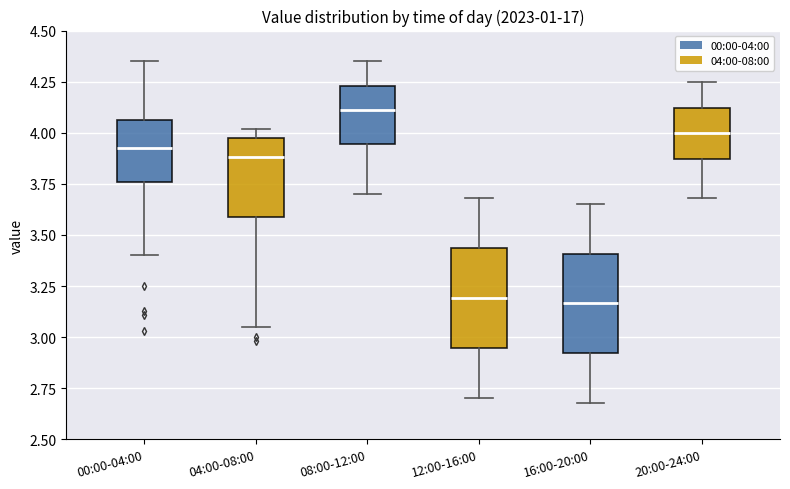

Where is the lower edge of the box for 00:00-04:00 on the y-axis? The values are not printed on the chart, so give them approximately, as read against the axis.

3.75